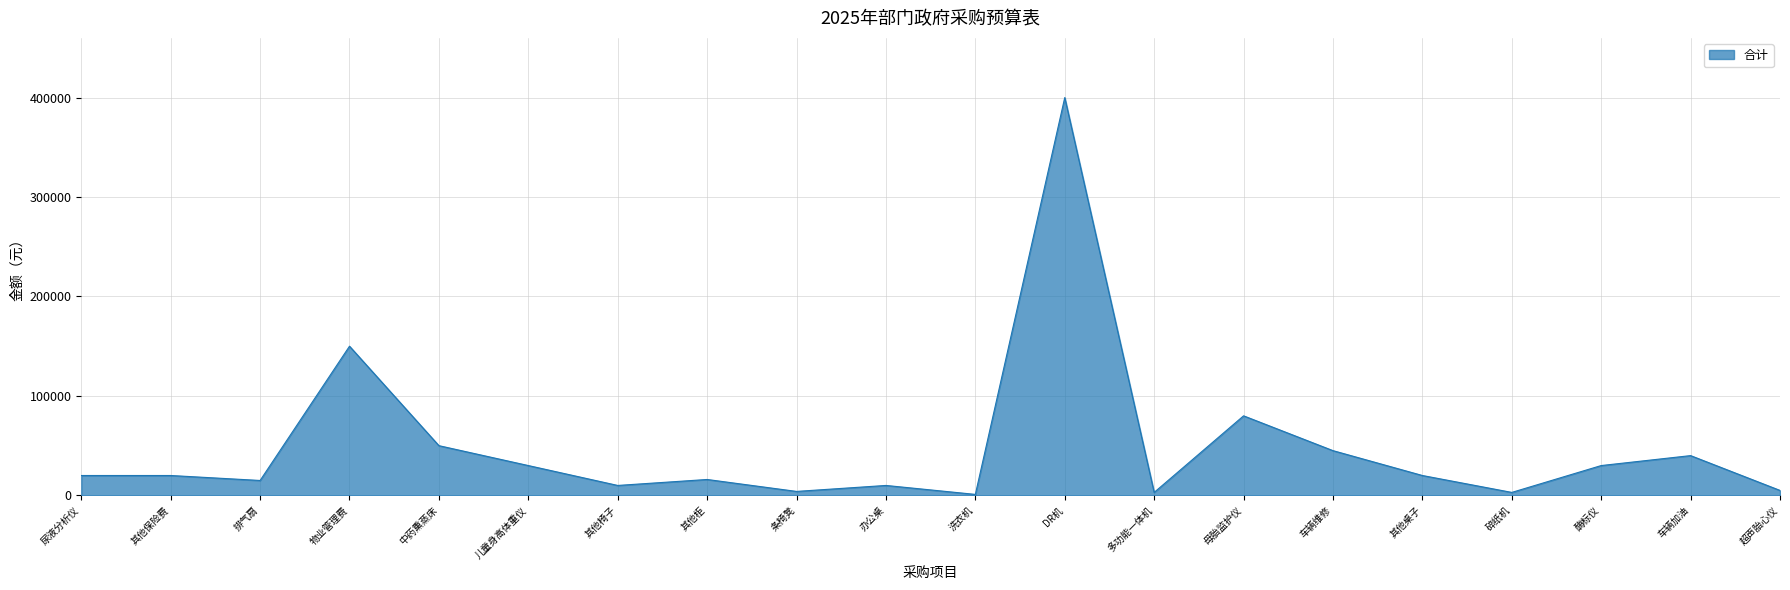

How many lines are shown in the chart?

1